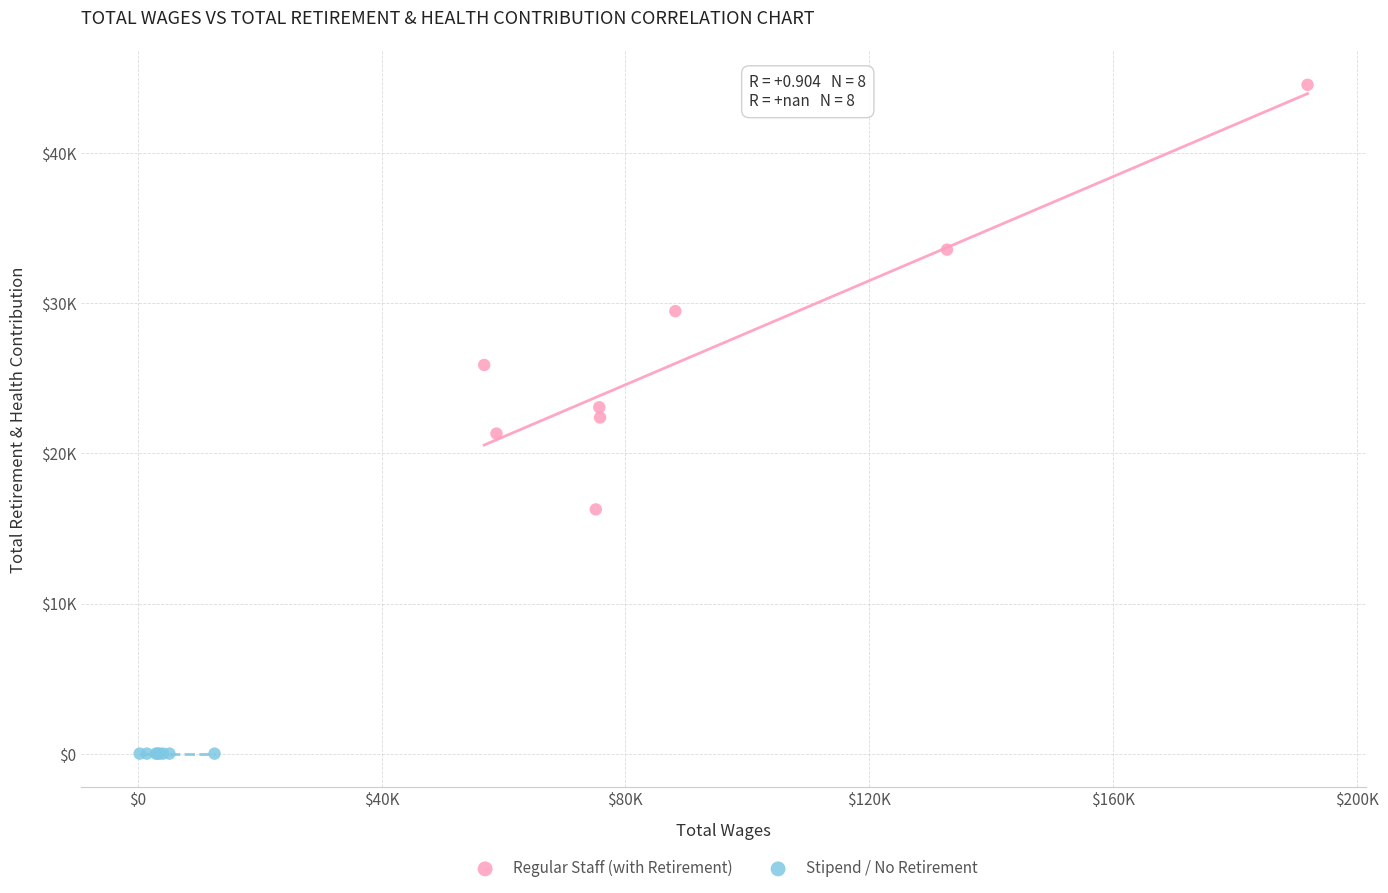

What are all the series names shown in the legend?

Regular Staff (with Retirement), Stipend / No Retirement